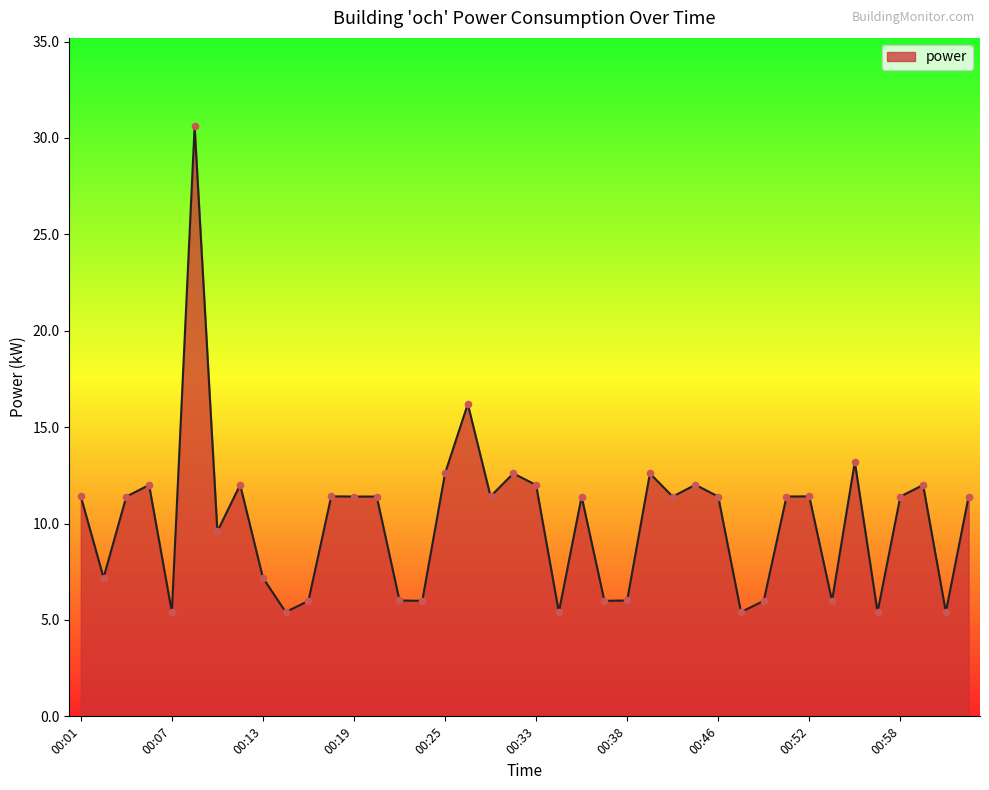

What is the minimum value shown in the chart?

5.4